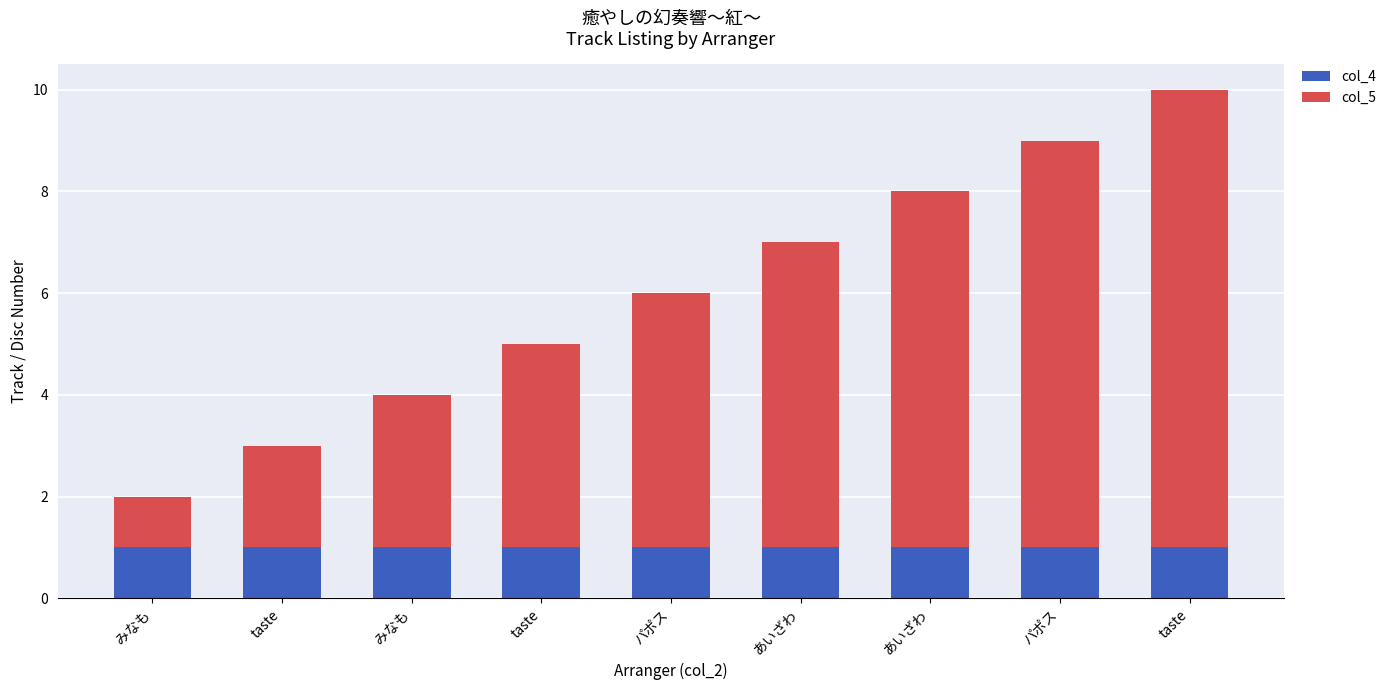

True or false: col_4 has a value of 2 at taste.

False